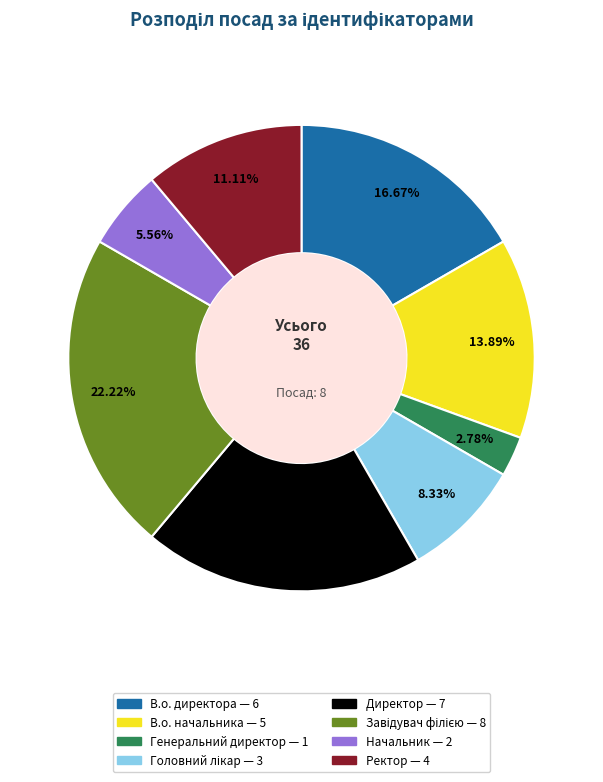

Is there a majority slice in this chart?

No